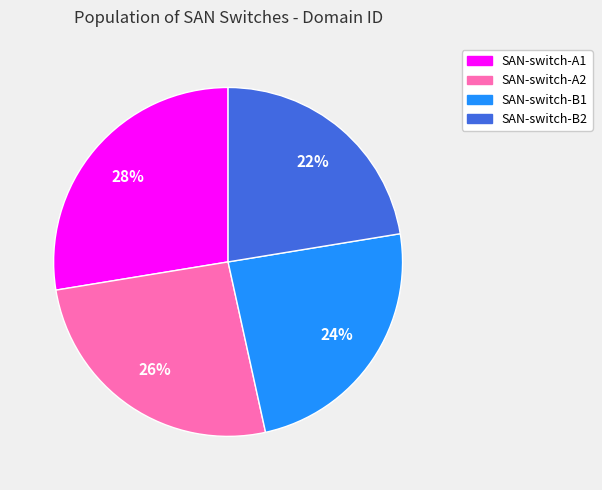

Which has a higher value, SAN-switch-A1 or SAN-switch-B1?

SAN-switch-A1